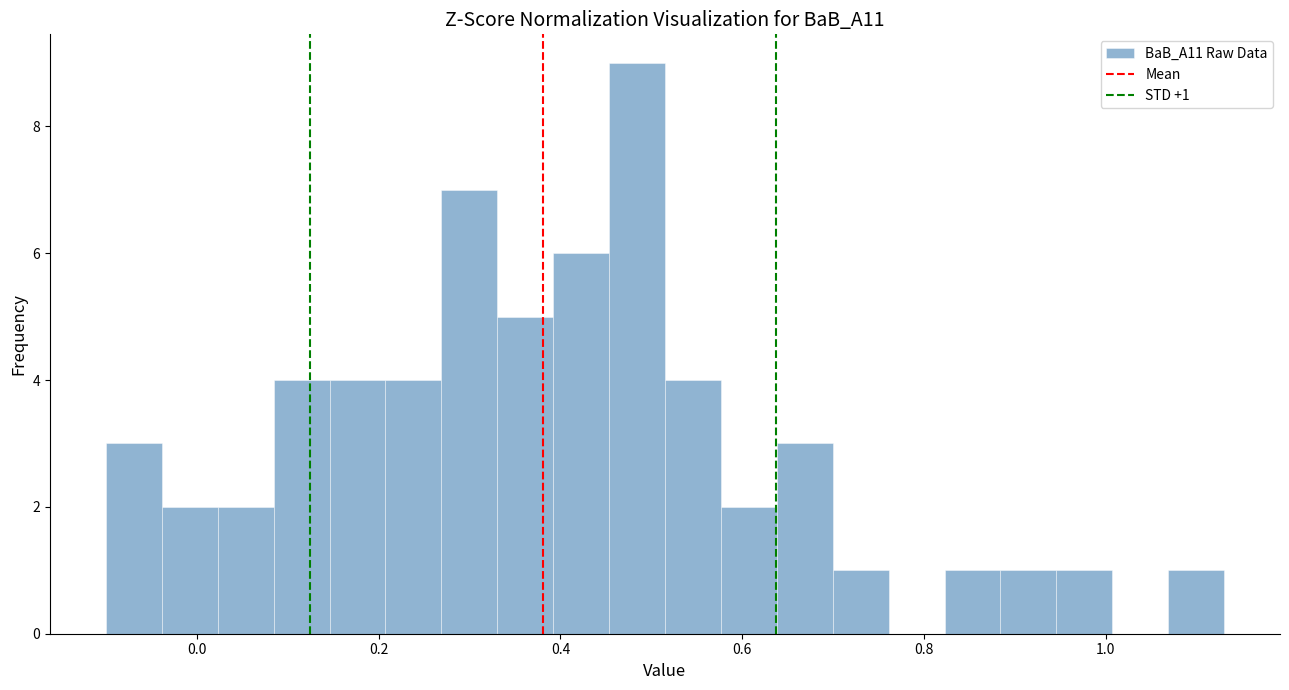

Around what value on the x-axis is the tallest bar? Give the approximate position of its centre, as read against the axis.

0.48